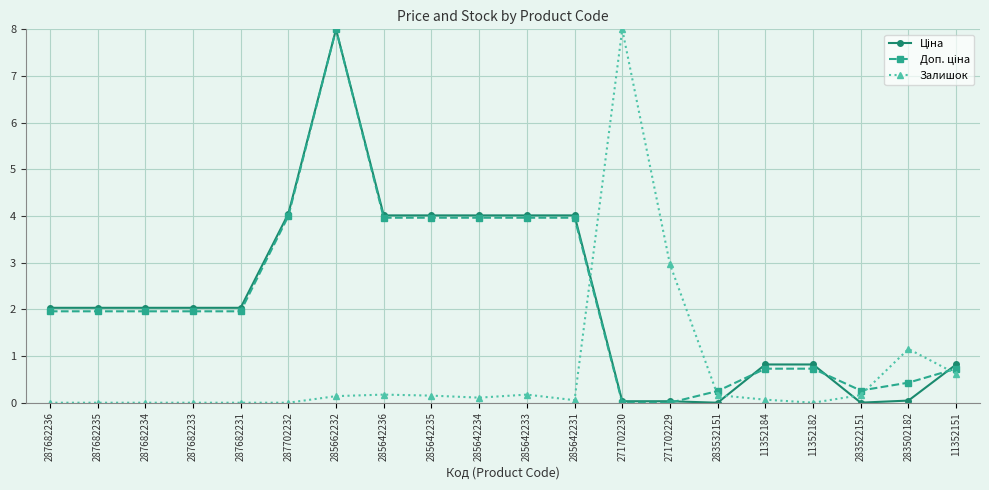

At which category is the sum across all series the highest?

285662232